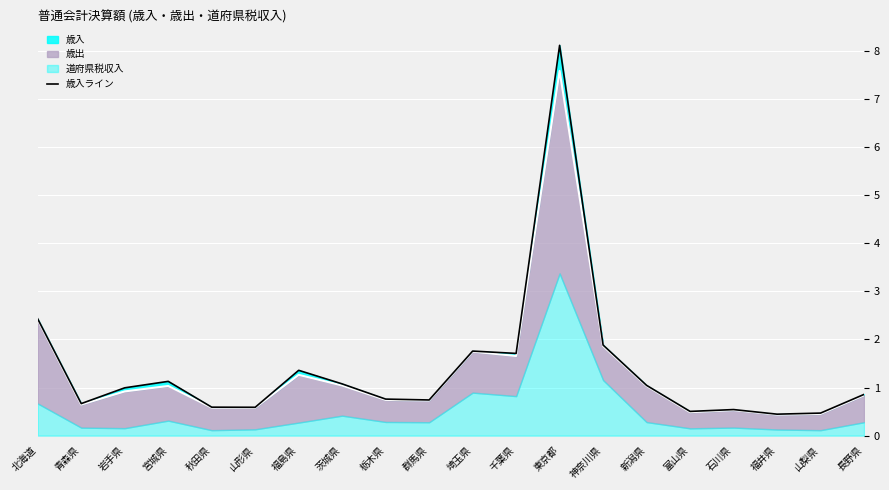

Where is 歳入_line nearest to the value 4?

北海道